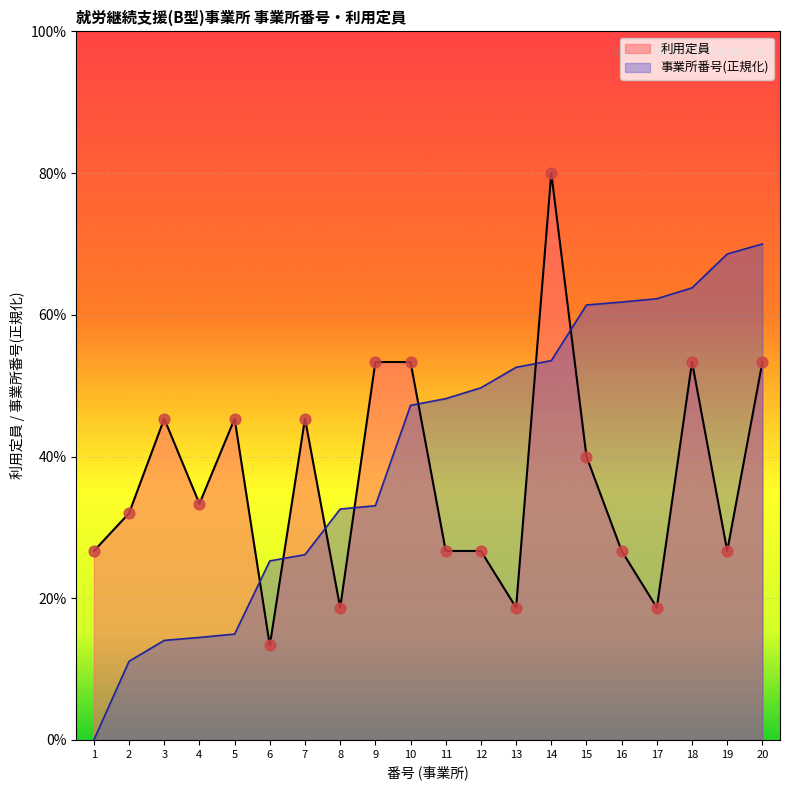

What is the total value across all series at 19?

95.3